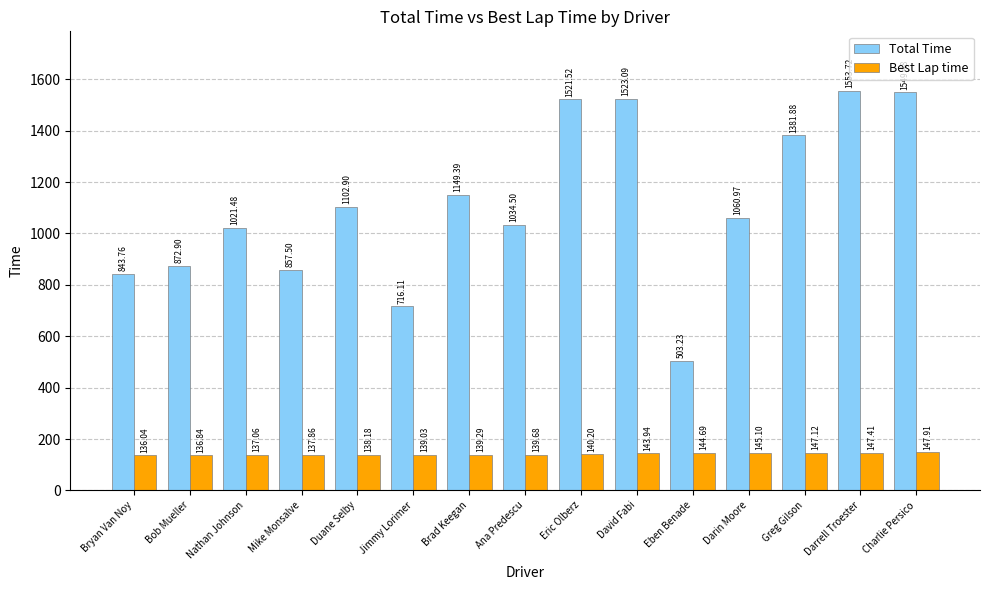

True or false: Total Time has a value of 935.4 at Eric Olberz.

False